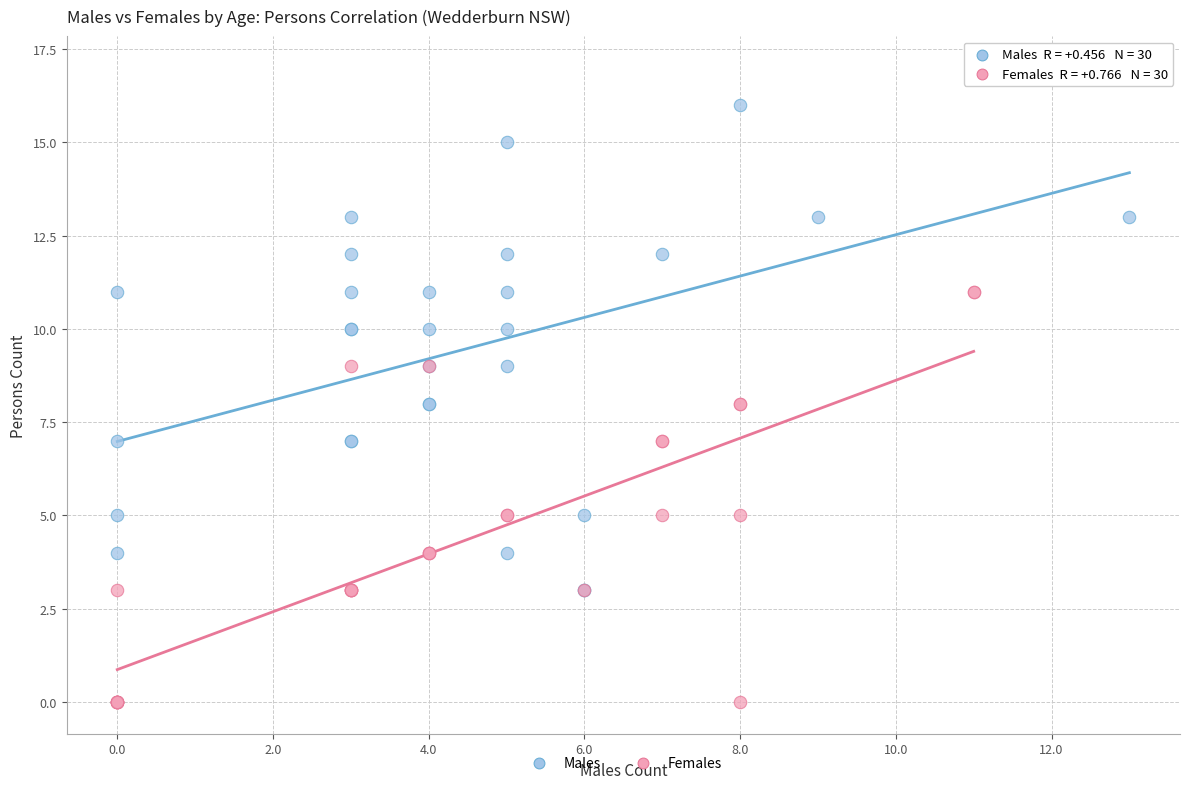

Which series reaches the maximum Y coordinate?

Males